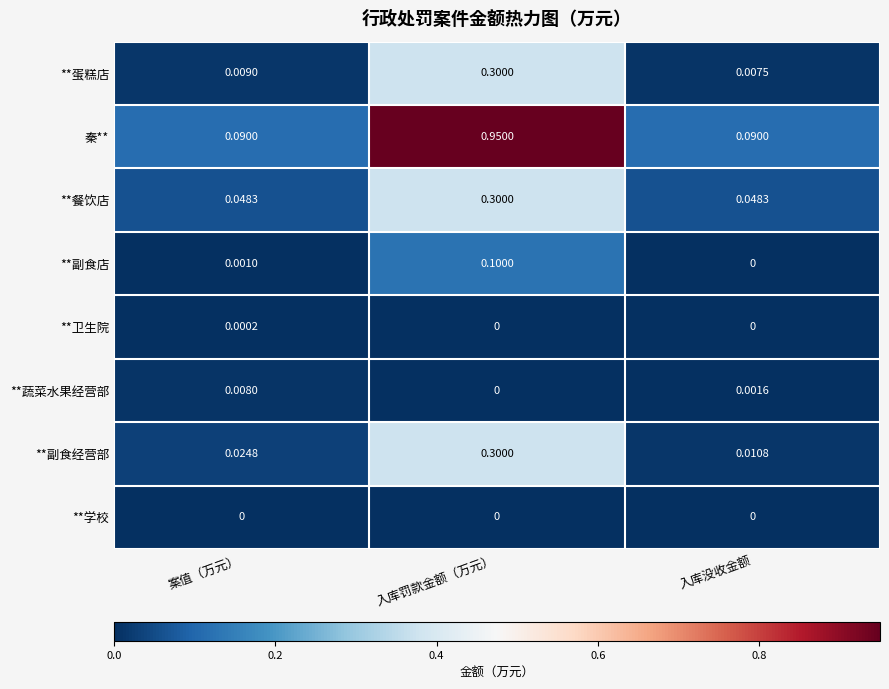

Which series changed the most between 案值（万元） and 入库罚款金额（万元）?

秦**